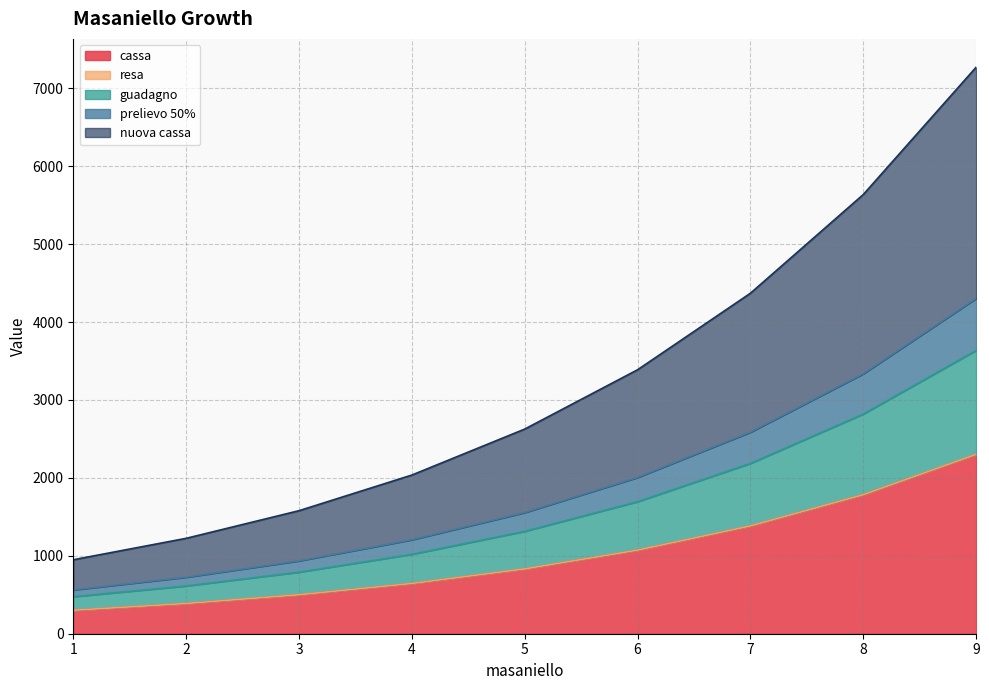

What is the spread (max minus min) of values at 8?

3852.1